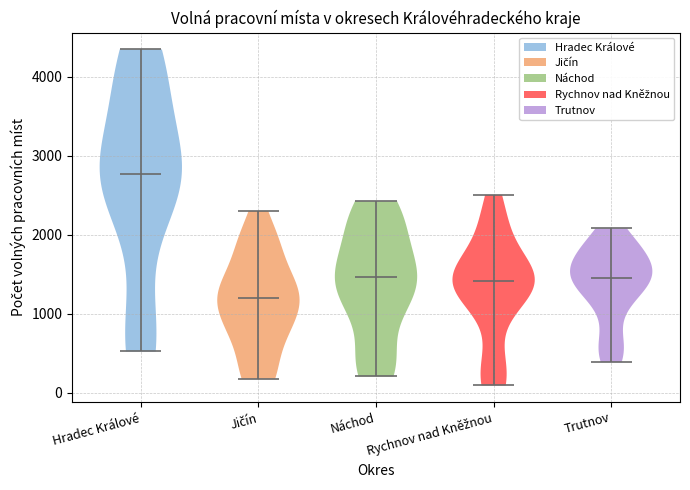

Which violin has the highest median line?

Hradec Králové